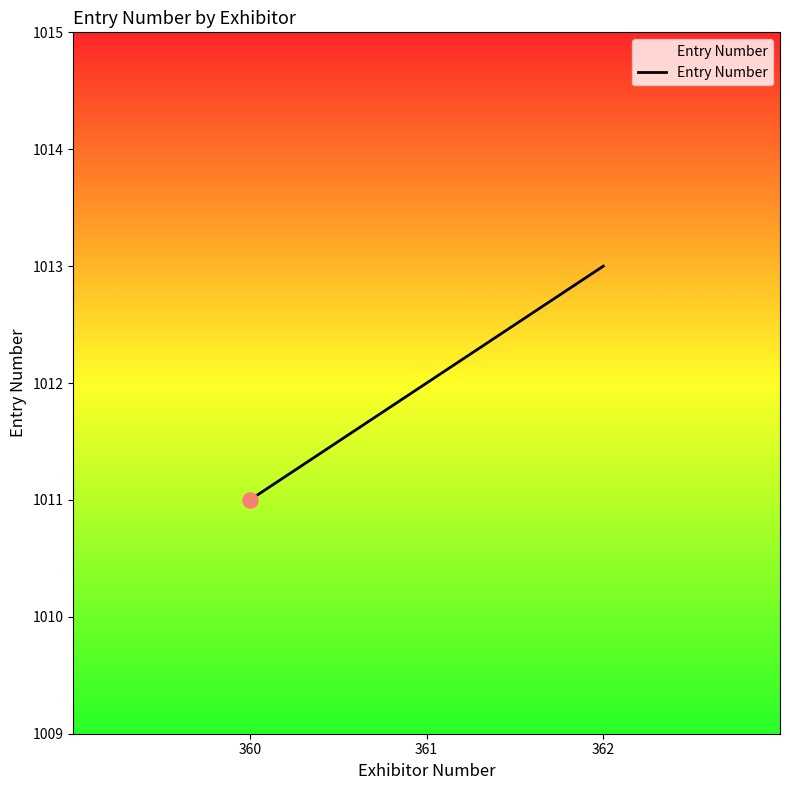

What is the change in value from 361 to 362?

+1